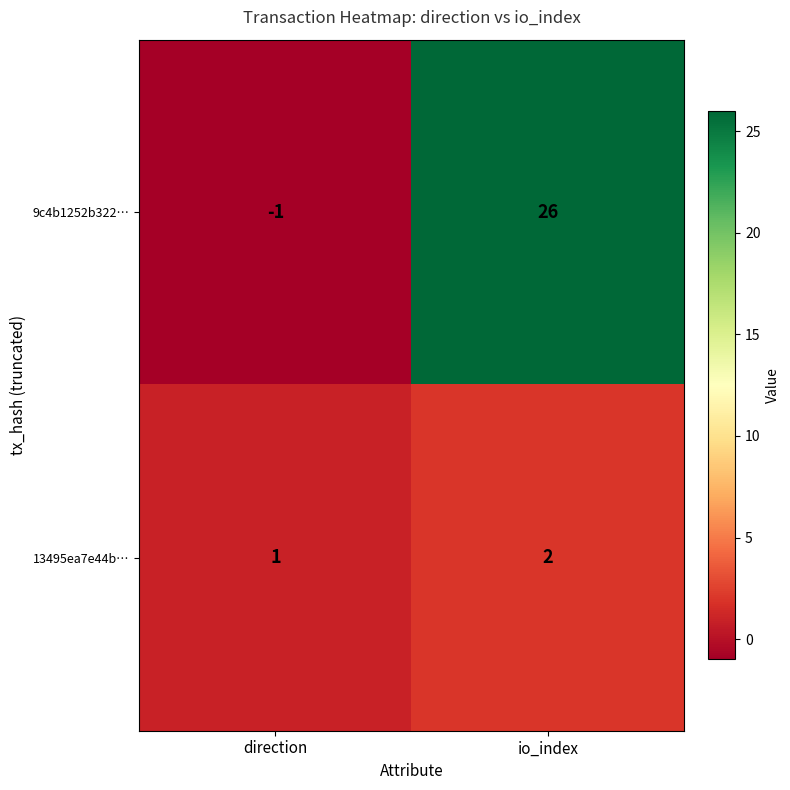

List the series in order of their peak value, highest first.

9c4b1252b322…, 13495ea7e44b…